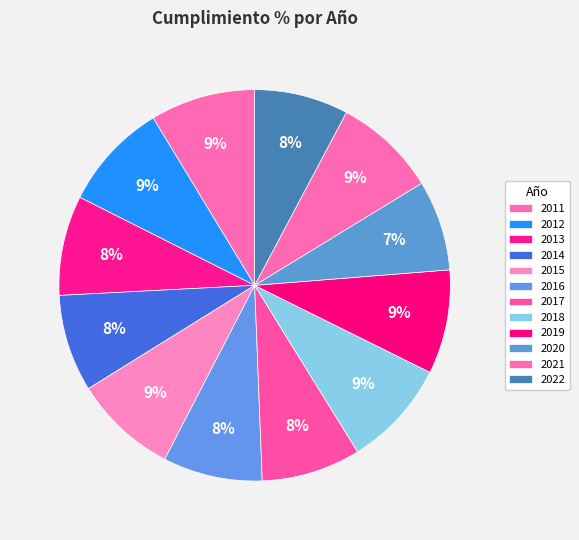

To the nearest percent, what portion does 2011 represent?

9%